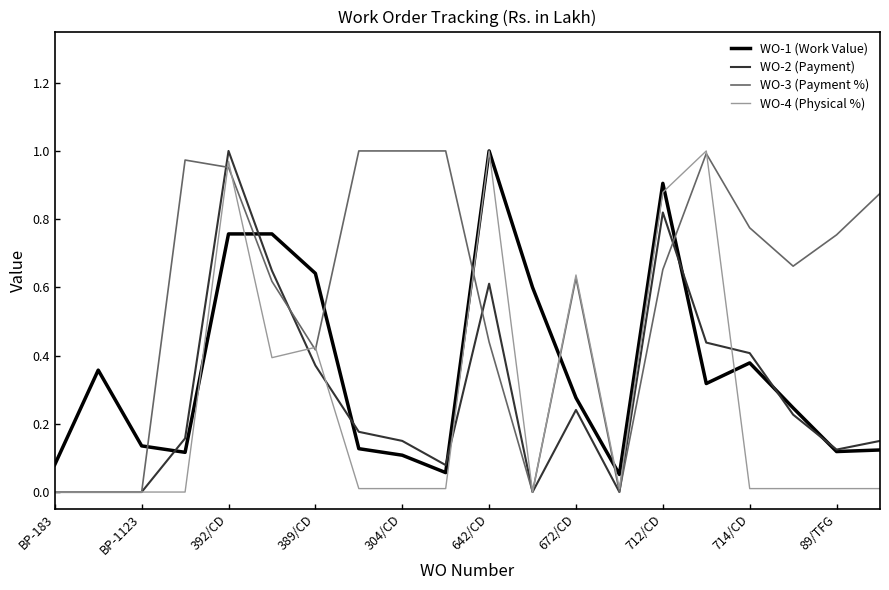

Does the chart have visible grid lines?

No